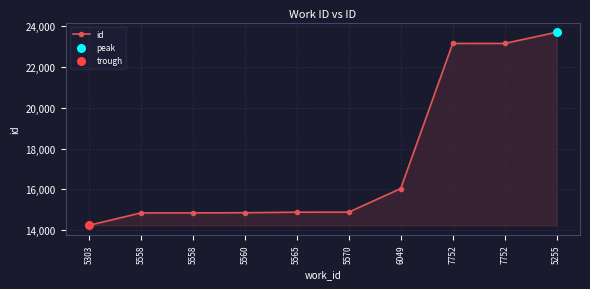

What is the change in value from 5303 to 5565?

+644